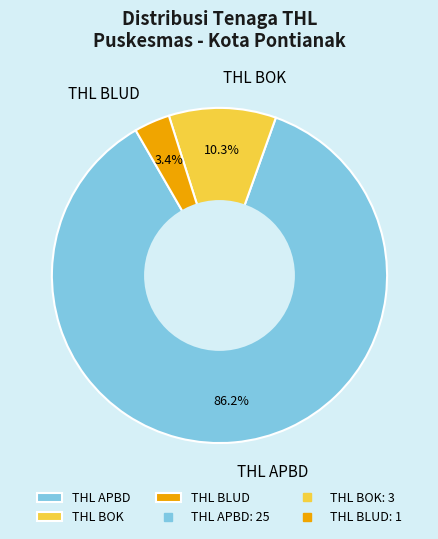

Count the number of slices in the pie.

3